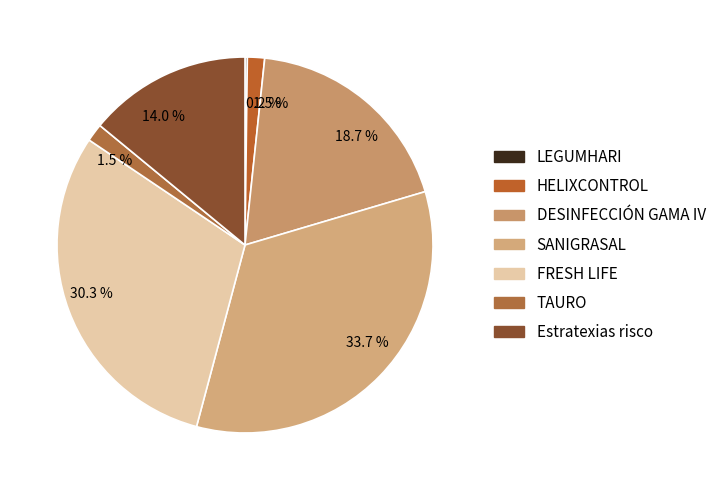

How many segments does this pie chart have?

7